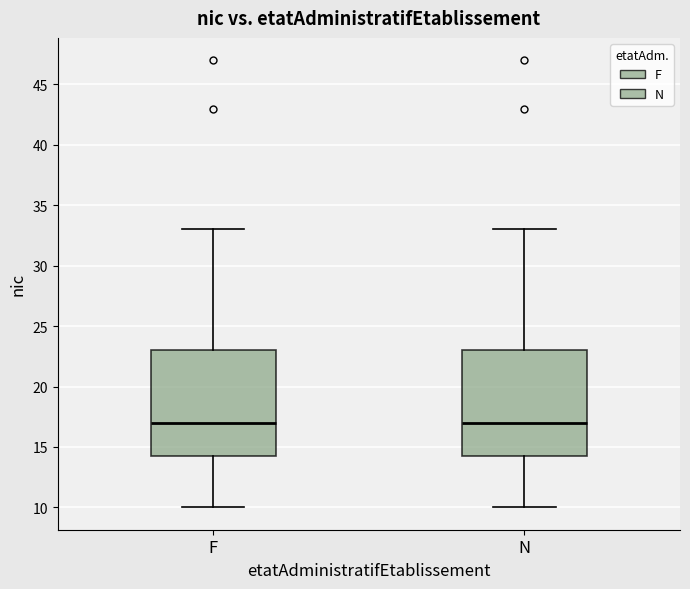

Reading left to right, read every box against the y-axis: the position of its median line, the range the box covers, and the ends of its whiskers. The values are not printed on the chart, so give them approximately, as read against the axis.

F: median 17.0, box 14.5 to 23.0, whiskers 10.0 to 33.0
N: median 17.0, box 14.5 to 23.0, whiskers 10.0 to 33.0